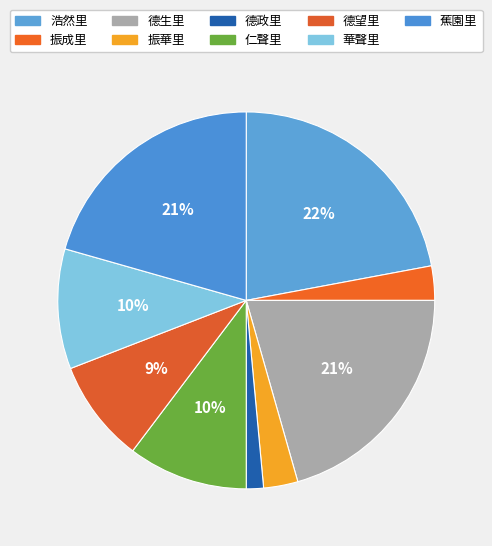

Is there any slice that represents more than half of the pie?

No